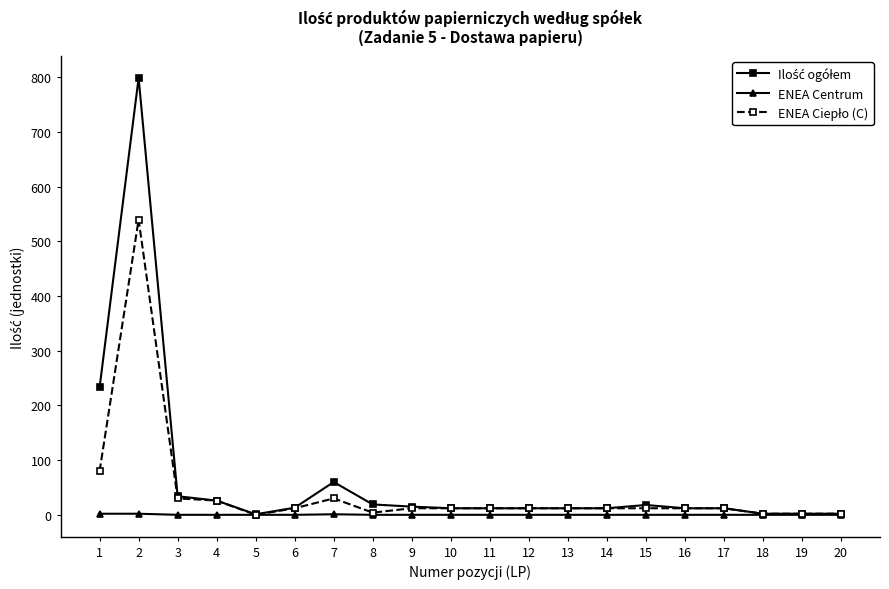

What is the maximum value shown in the chart?

799